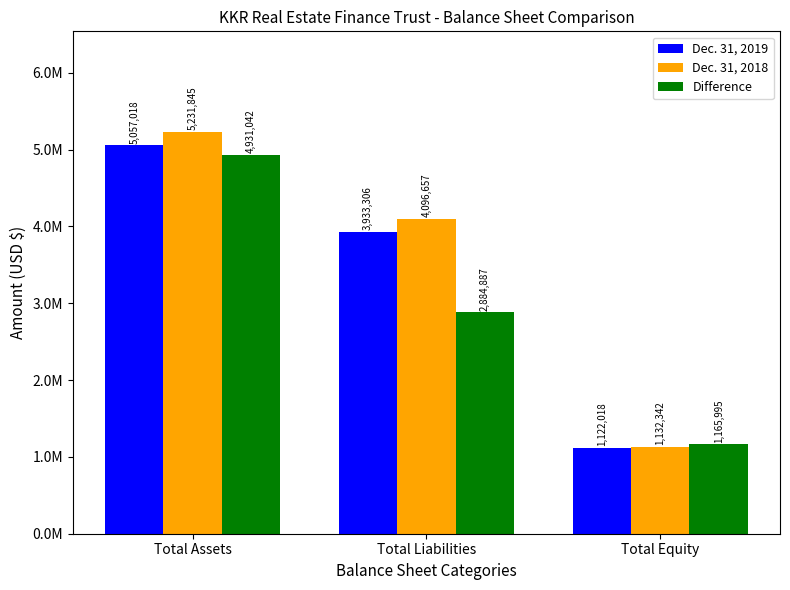

What are all the series names shown in the legend?

Dec. 31, 2019, Dec. 31, 2018, Difference